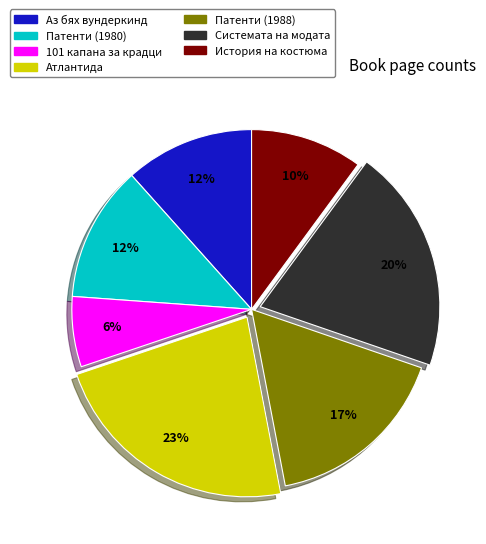

Does any single category account for the majority?

No